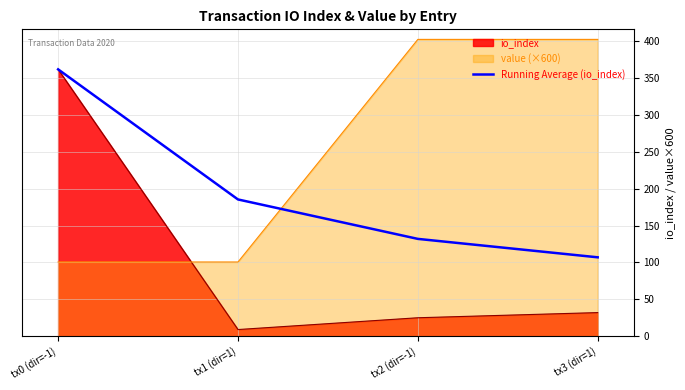

What is the sum of all values?

786.5